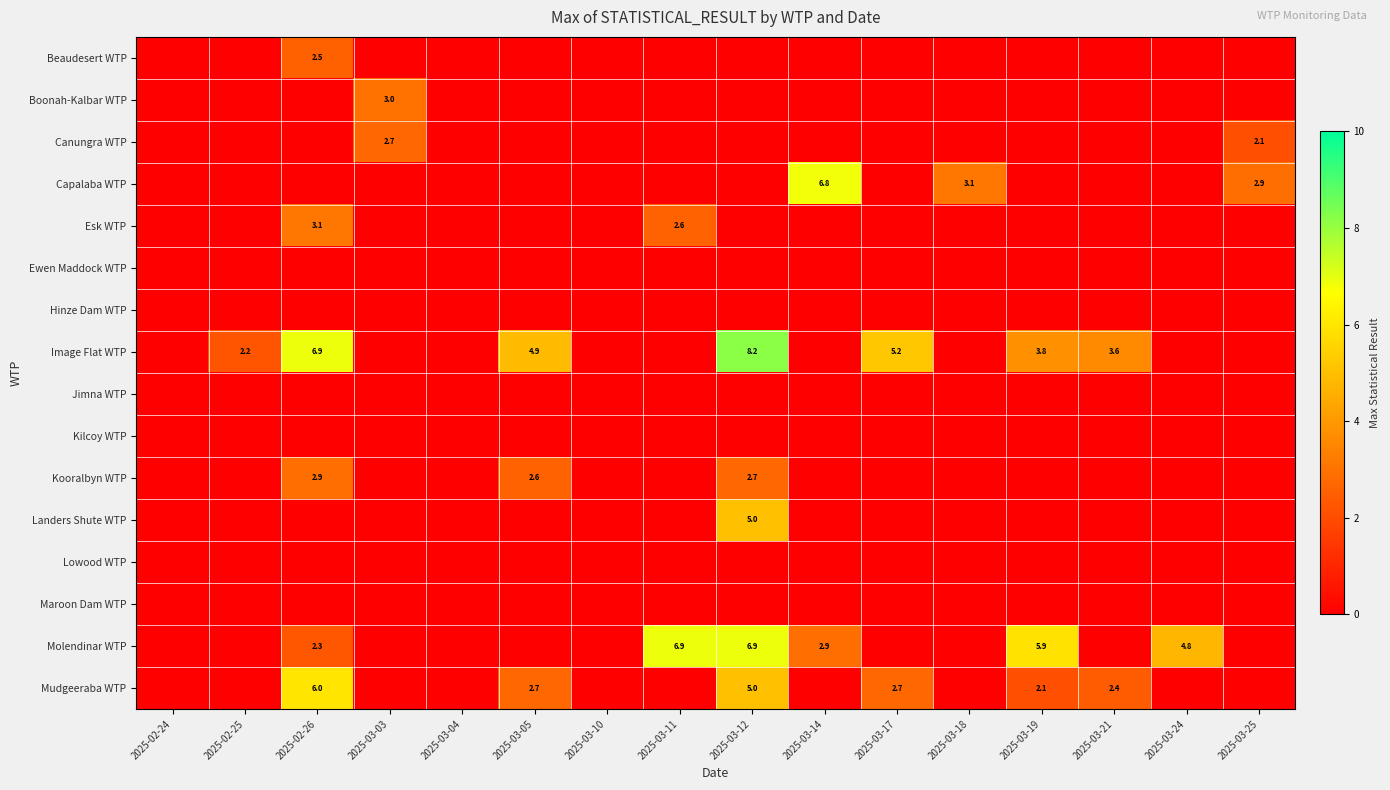

What is the difference between the Molendinar WTP values at 2025-03-12 and 2025-03-14?

4.0